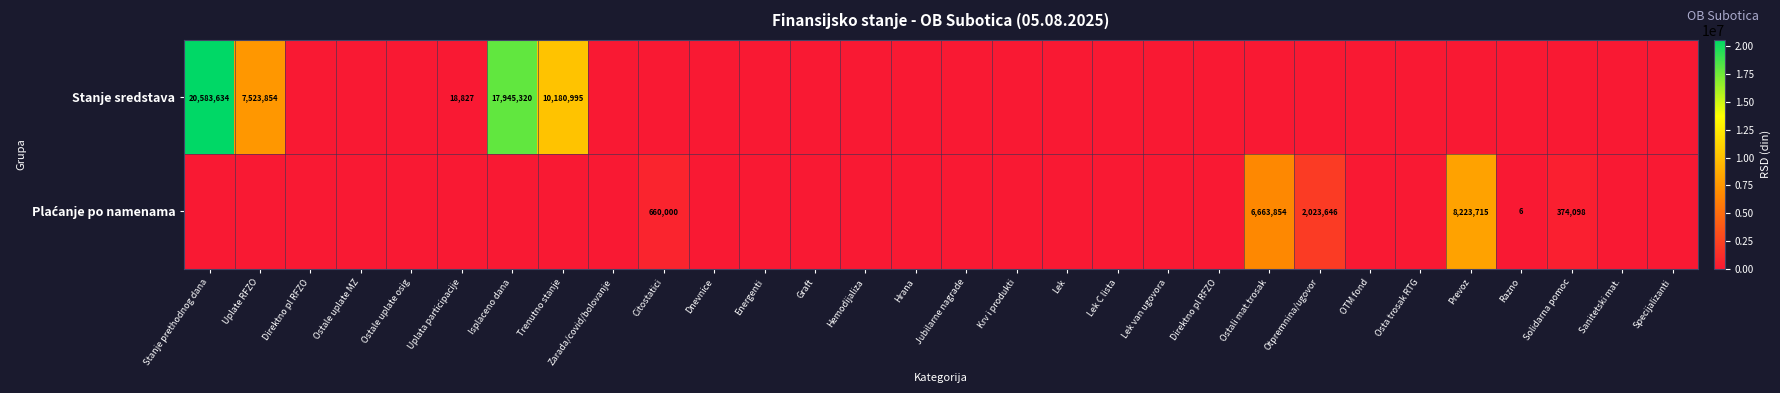

Where is Plaćanje po namenama nearest to the value 4111857?

Otpremnina/ugovor